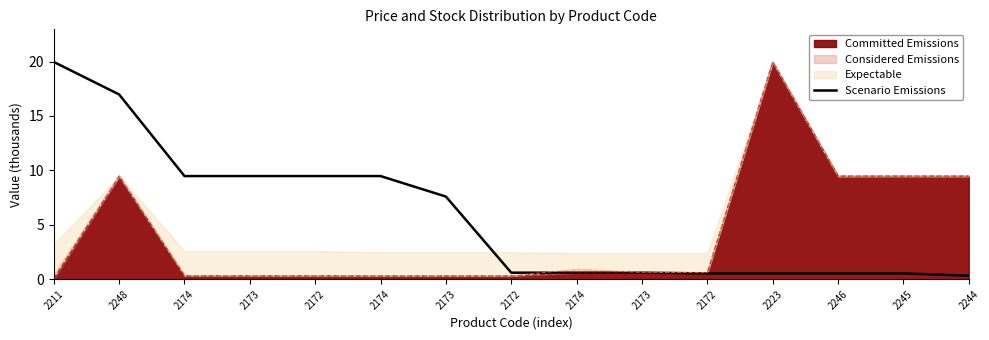

Read the value at 2244.

0.3